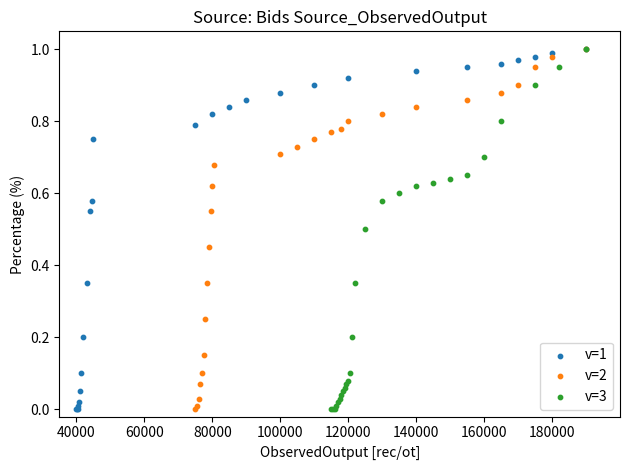

Which series contains the highest Y value?

v=1